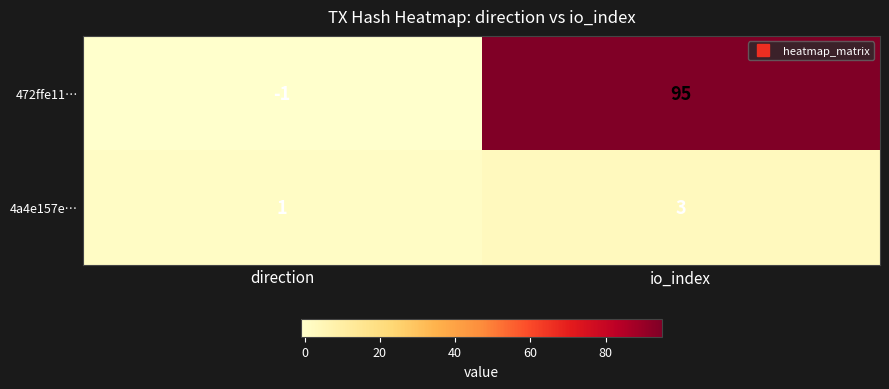

Reading left to right, transcribe all the data shown in this chart.

472ffe11…: direction=-1	io_index=95
4a4e157e…: direction=1	io_index=3